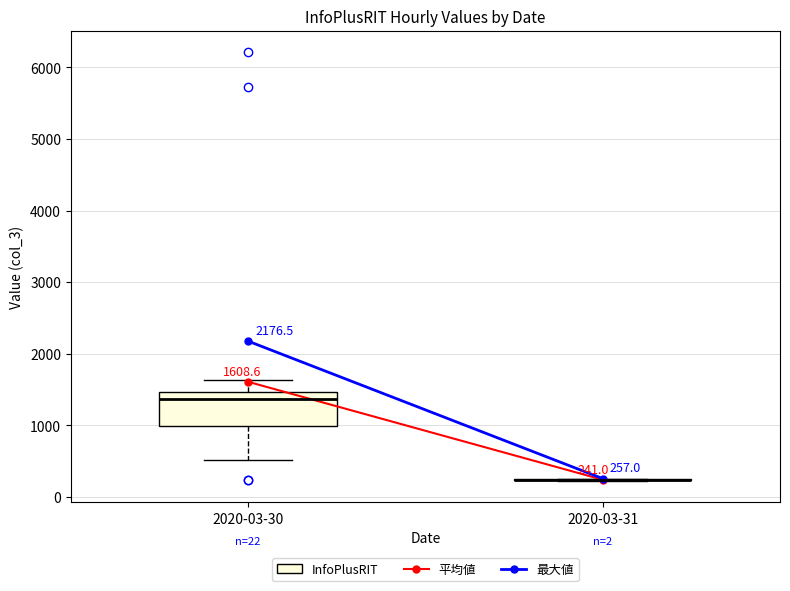

Which box is the tallest, from its lower edge to its upper edge?

2020-03-30